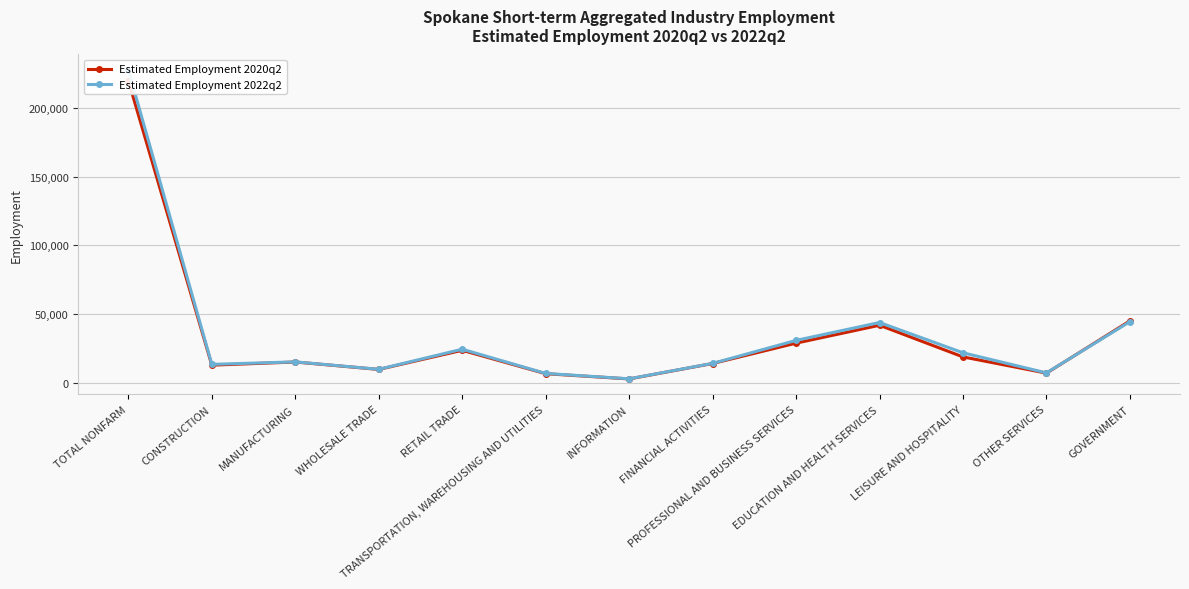

Reading right to left, extract all data points from this chart.

Estimated Employment 2020q2: GOVERNMENT=45200	OTHER SERVICES=7200	LEISURE AND HOSPITALITY=19000	EDUCATION AND HEALTH SERVICES=42000	PROFESSIONAL AND BUSINESS SERVICES=29000	FINANCIAL ACTIVITIES=14200	INFORMATION=3000	TRANSPORTATION, WAREHOUSING AND UTILITIES=6800	RETAIL TRADE=23800	WHOLESALE TRADE=9900	MANUFACTURING=15300	CONSTRUCTION=13000	TOTAL NONFARM=219700
Estimated Employment 2022q2: GOVERNMENT=44600	OTHER SERVICES=7400	LEISURE AND HOSPITALITY=22000	EDUCATION AND HEALTH SERVICES=44000	PROFESSIONAL AND BUSINESS SERVICES=31000	FINANCIAL ACTIVITIES=14300	INFORMATION=3100	TRANSPORTATION, WAREHOUSING AND UTILITIES=7000	RETAIL TRADE=24600	WHOLESALE TRADE=10000	MANUFACTURING=15400	CONSTRUCTION=13600	TOTAL NONFARM=227500